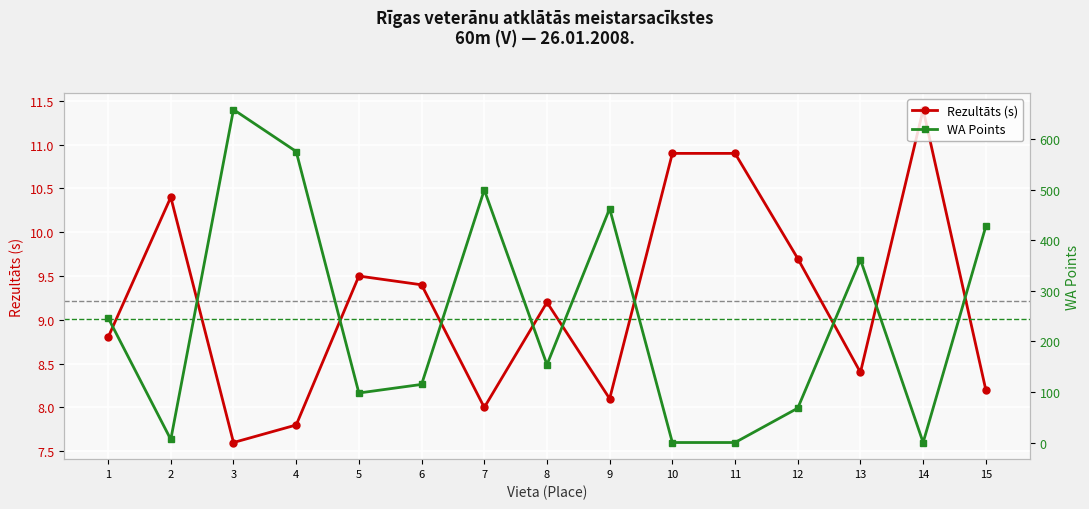

Where is the first local minimum for WA?

2